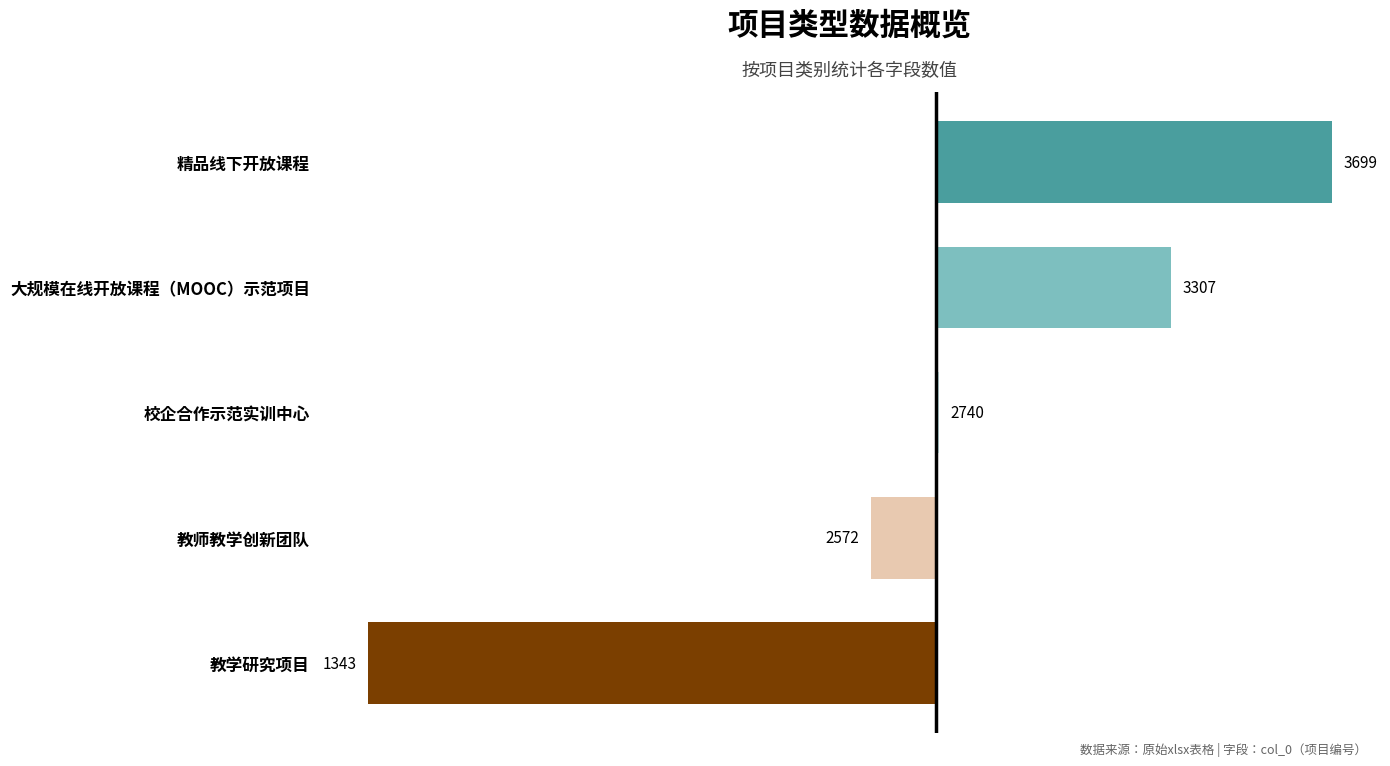

What is the smallest value displayed?

-1389.2